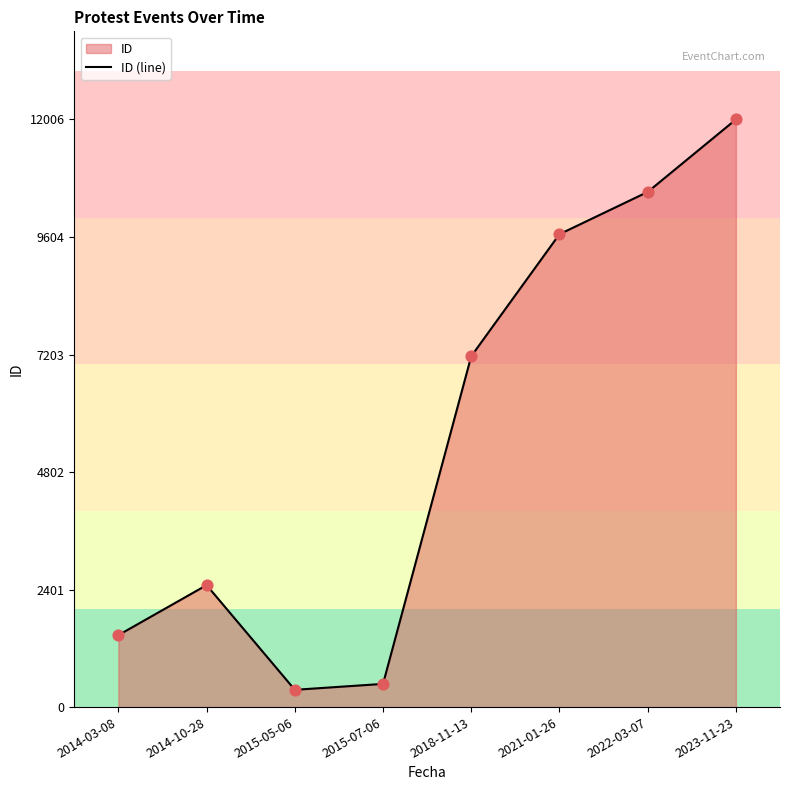

Which has a higher value, 2018-11-13 or 2021-01-26?

2021-01-26